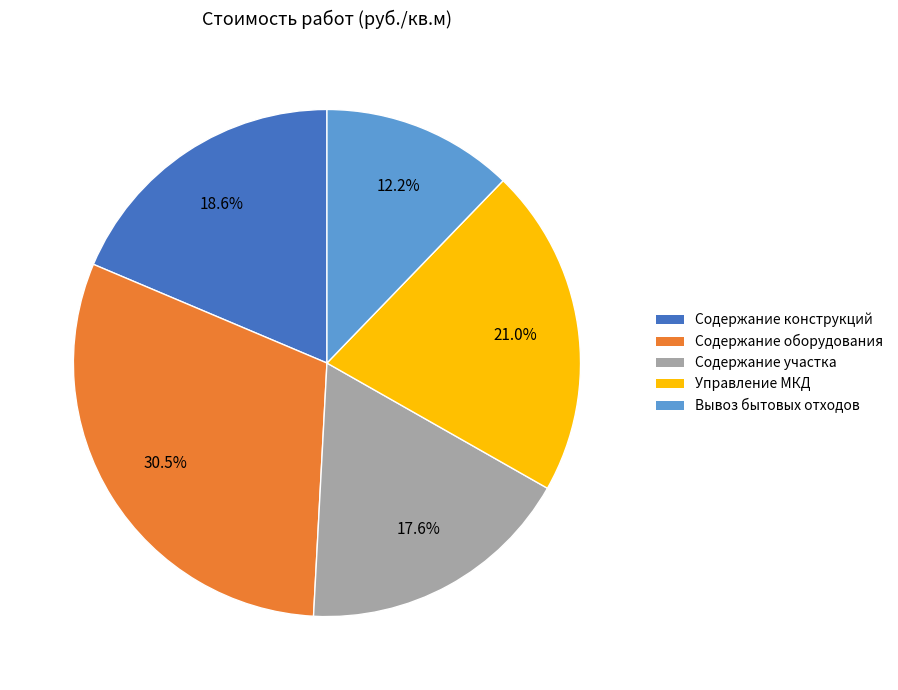

How many segments does this pie chart have?

5